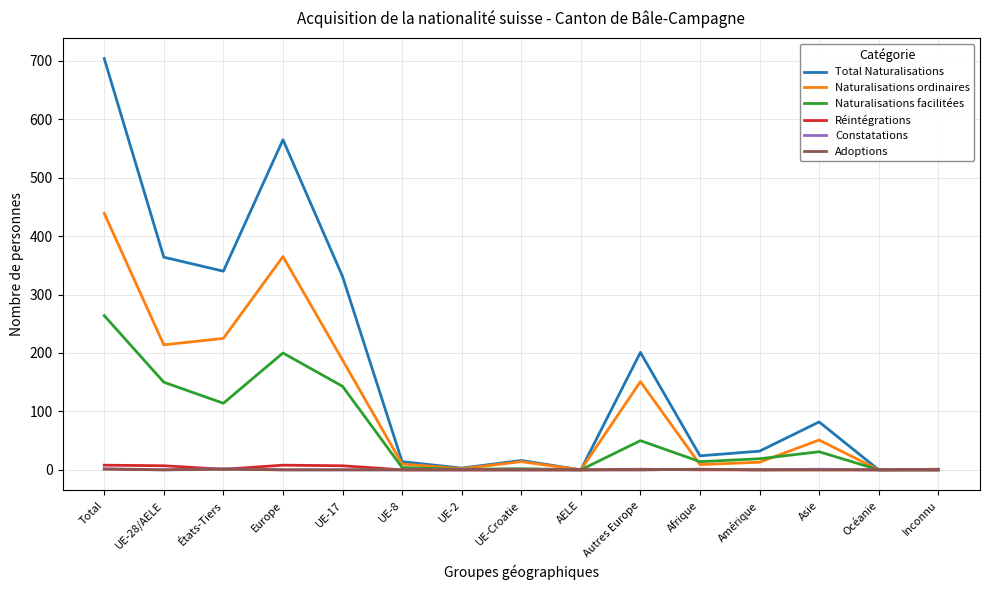

The value of Adoptions at UE-Croatie is 0. True or false?

True